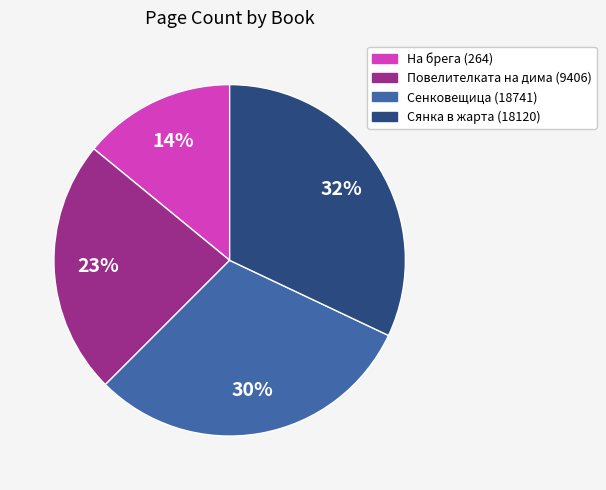

Do Сянка в жарта (18120) and Повелителката на дима (9406) together represent more than half of the pie?

Yes